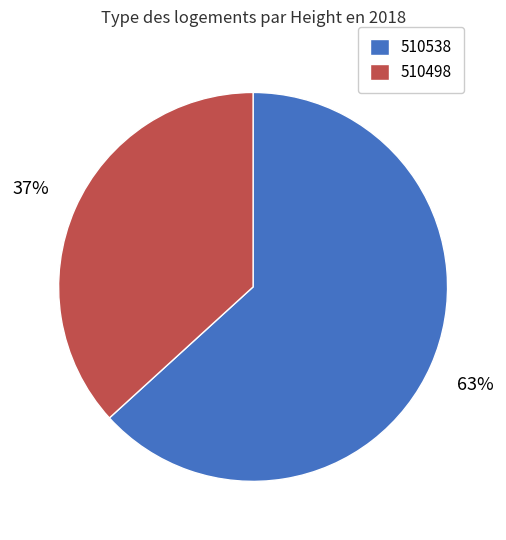

To the nearest percent, what portion does 510498 represent?

37%